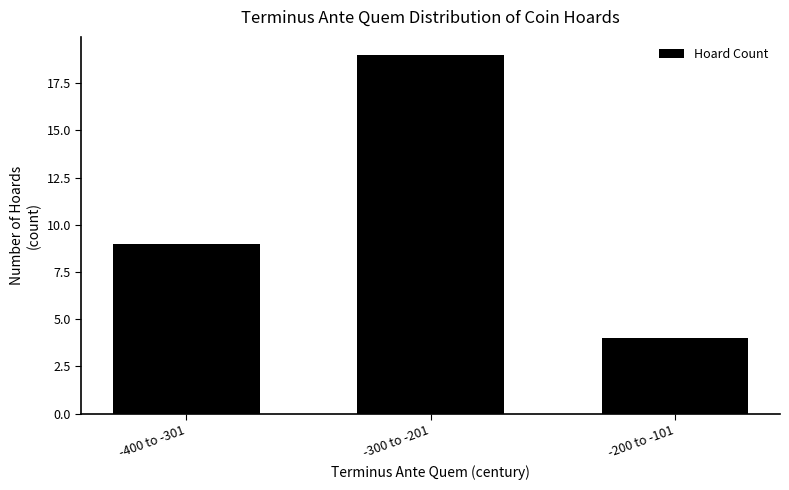

Does the chart contain any negative values?

No